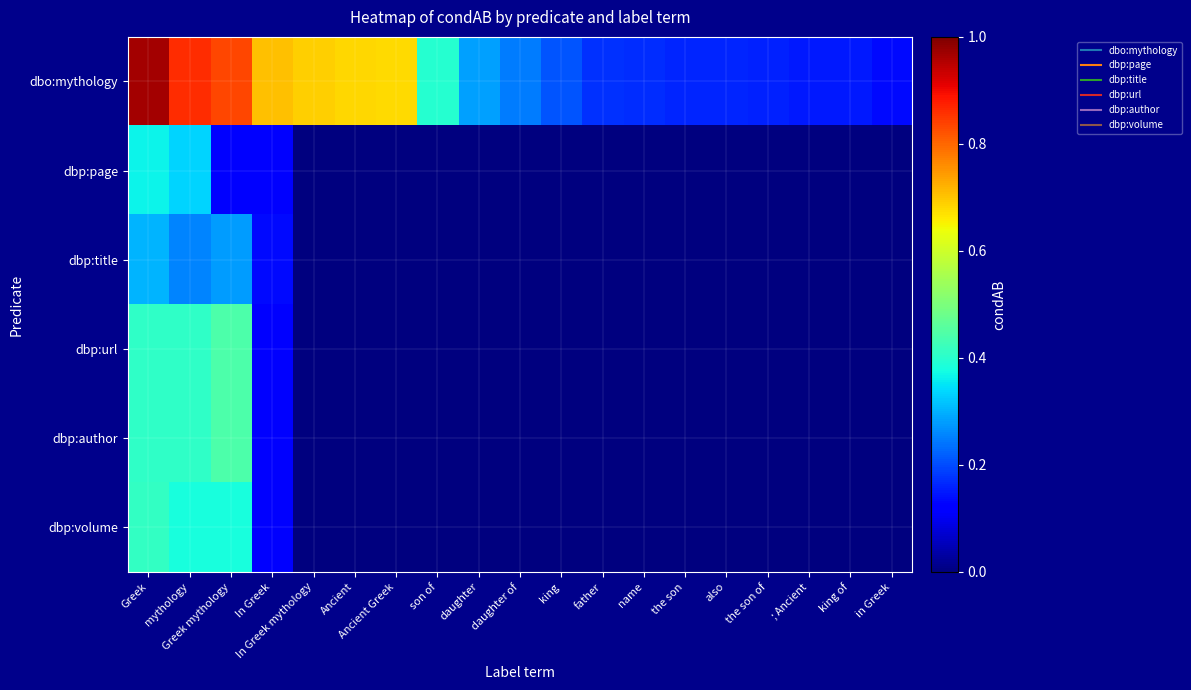

Reading left to right, transcribe all the data shown in this chart.

dbo:mythology: Greek=1.0	mythology=0.9	Greek mythology=0.8	In Greek=0.7	In Greek mythology=0.7	Ancient=0.7	Ancient Greek=0.7	son of=0.4	daughter=0.3	daughter of=0.2	king=0.2	father=0.2	name=0.2	the son=0.2	also=0.2	the son of=0.2	; Ancient=0.2	king of=0.2	in Greek=0.1
dbp:page: Greek=0.4	mythology=0.3	Greek mythology=0.1	In Greek=0.1	In Greek mythology=0.0	Ancient=0.0	Ancient Greek=0.0	son of=0.0	daughter=0.0	daughter of=0.0	king=0.0	father=0.0	name=0.0	the son=0.0	also=0.0	the son of=0.0	; Ancient=0.0	king of=0.0	in Greek=0.0
dbp:title: Greek=0.3	mythology=0.3	Greek mythology=0.3	In Greek=0.1	In Greek mythology=0.0	Ancient=0.0	Ancient Greek=0.0	son of=0.0	daughter=0.0	daughter of=0.0	king=0.0	father=0.0	name=0.0	the son=0.0	also=0.0	the son of=0.0	; Ancient=0.0	king of=0.0	in Greek=0.0
dbp:url: Greek=0.4	mythology=0.4	Greek mythology=0.4	In Greek=0.1	In Greek mythology=0.0	Ancient=0.0	Ancient Greek=0.0	son of=0.0	daughter=0.0	daughter of=0.0	king=0.0	father=0.0	name=0.0	the son=0.0	also=0.0	the son of=0.0	; Ancient=0.0	king of=0.0	in Greek=0.0
dbp:author: Greek=0.4	mythology=0.4	Greek mythology=0.4	In Greek=0.1	In Greek mythology=0.0	Ancient=0.0	Ancient Greek=0.0	son of=0.0	daughter=0.0	daughter of=0.0	king=0.0	father=0.0	name=0.0	the son=0.0	also=0.0	the son of=0.0	; Ancient=0.0	king of=0.0	in Greek=0.0
dbp:volume: Greek=0.4	mythology=0.4	Greek mythology=0.4	In Greek=0.1	In Greek mythology=0.0	Ancient=0.0	Ancient Greek=0.0	son of=0.0	daughter=0.0	daughter of=0.0	king=0.0	father=0.0	name=0.0	the son=0.0	also=0.0	the son of=0.0	; Ancient=0.0	king of=0.0	in Greek=0.0